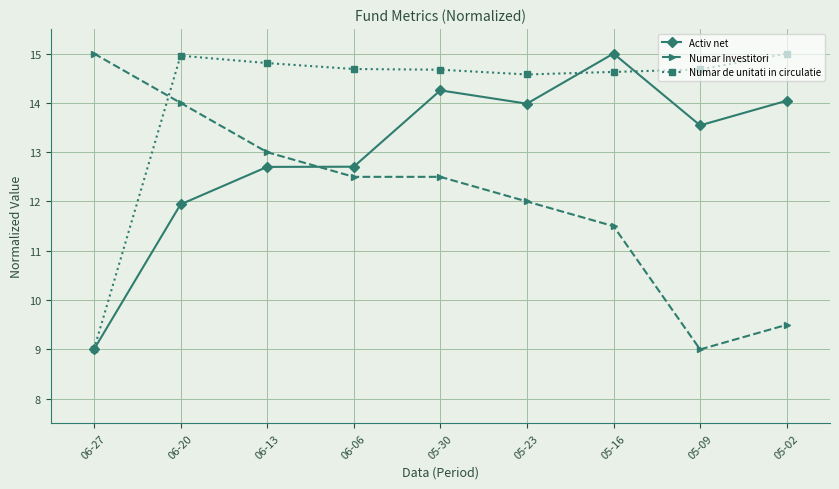

True or false: Numar Investitori and Numar de unitati in circulatie intersect in this chart.

True